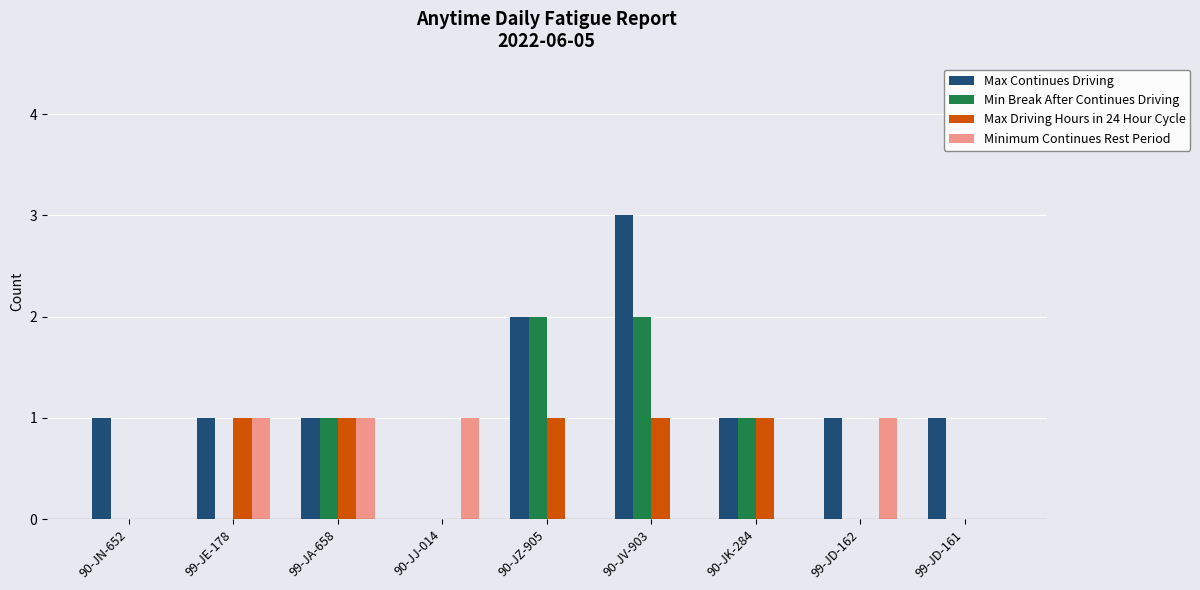

Which series has the largest total across all categories?

Max Continues Driving